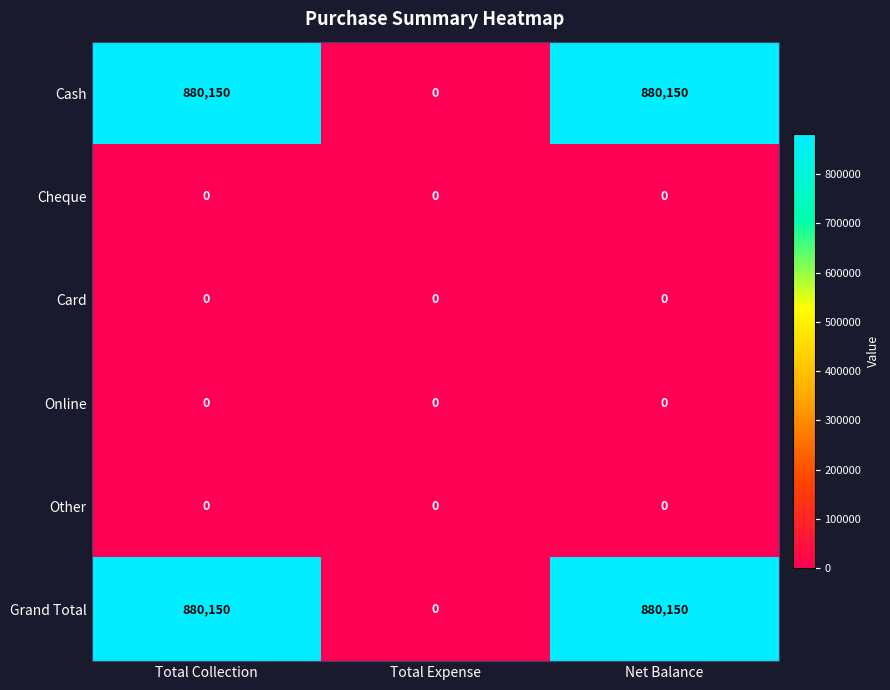

At which label does Cash reach its minimum?

Total Expense